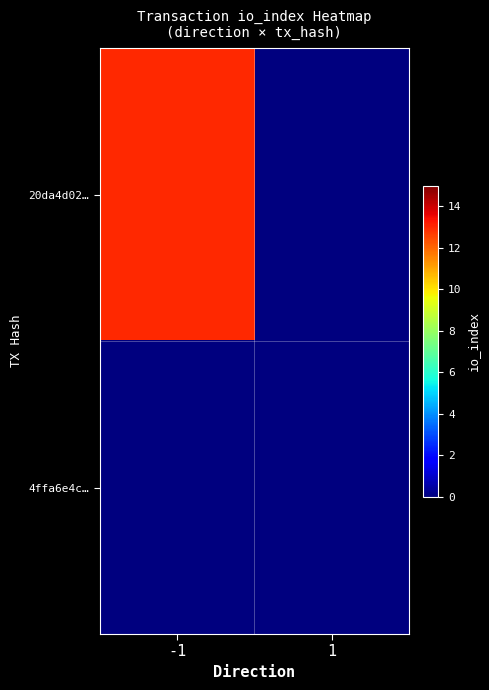

Rank the series at -1 from lowest to highest value.

4ffa6e4c…, 20da4d02…